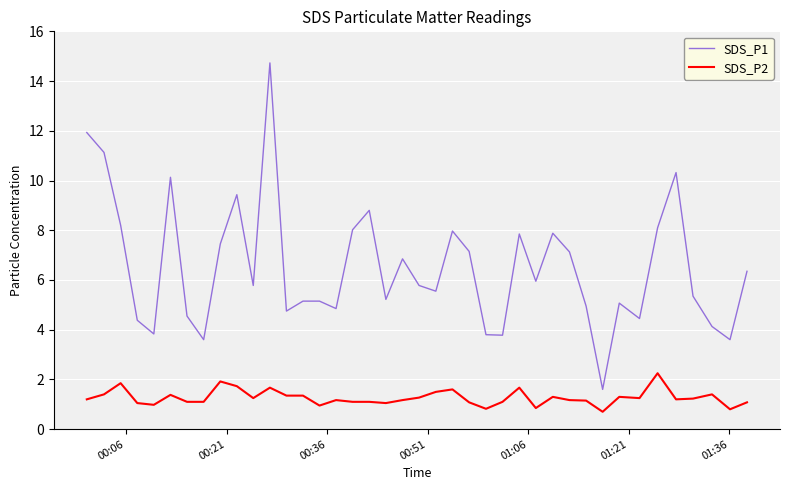

True or false: SDS_P1 and SDS_P2 intersect in this chart.

False